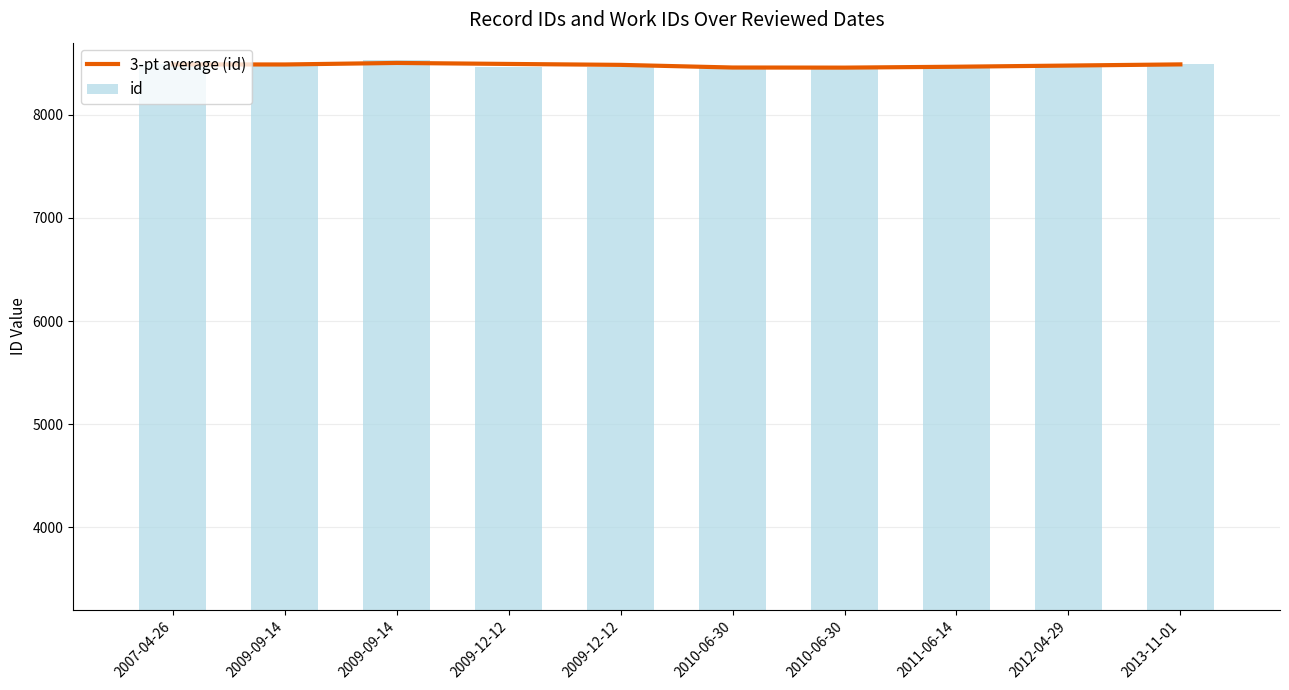

What are all the series names shown in the legend?

3-pt average (id), id